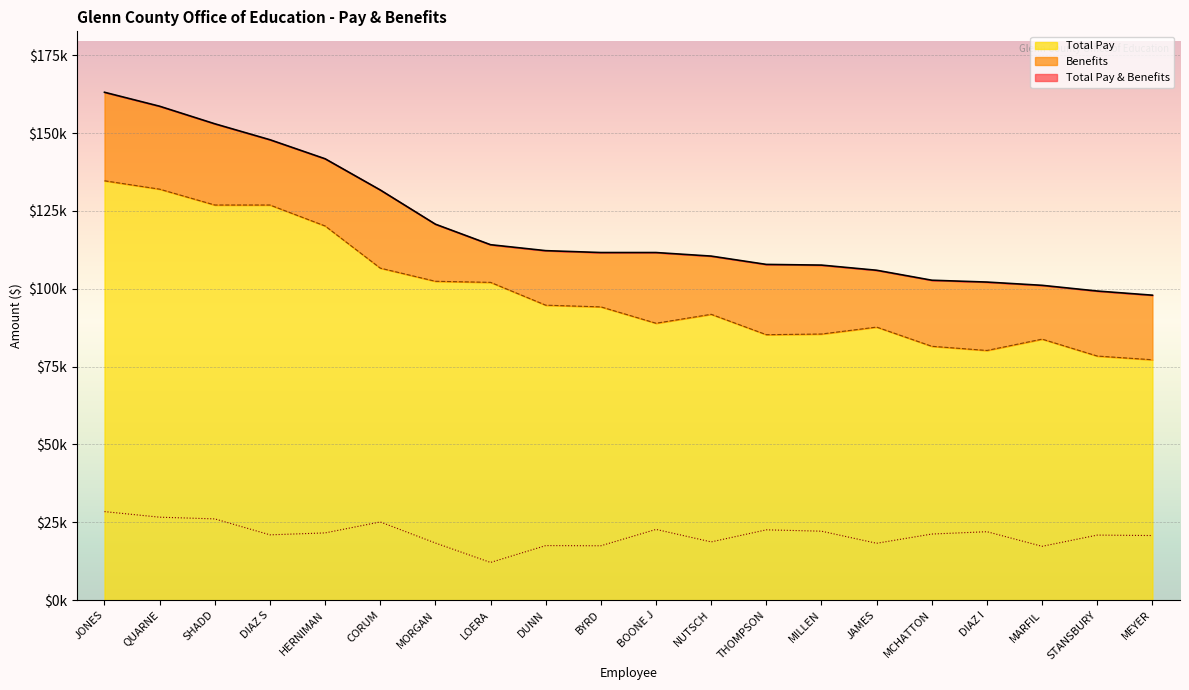

Where does the Total Pay & Benefits series first go above 111628?

JONES